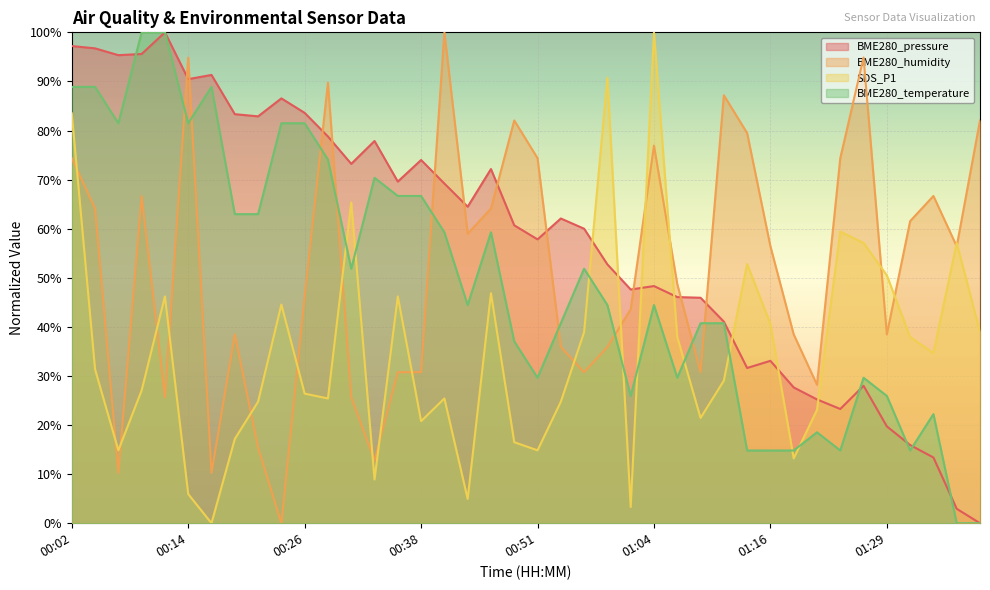

What value does the SDS_P1 series have at 00:21?

24.8